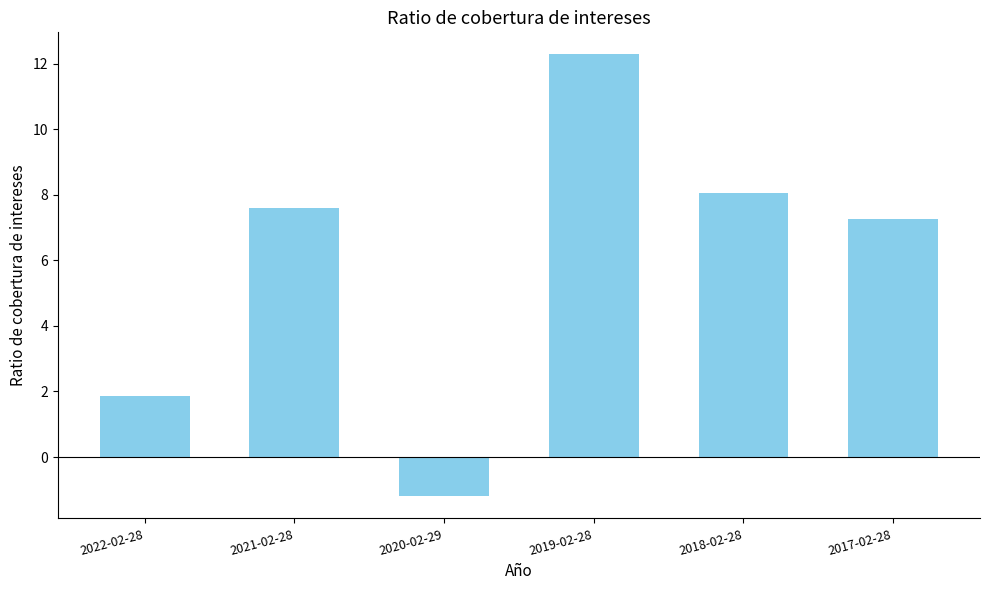

What is the change in value from 2018-02-28 to 2017-02-28?

-0.8